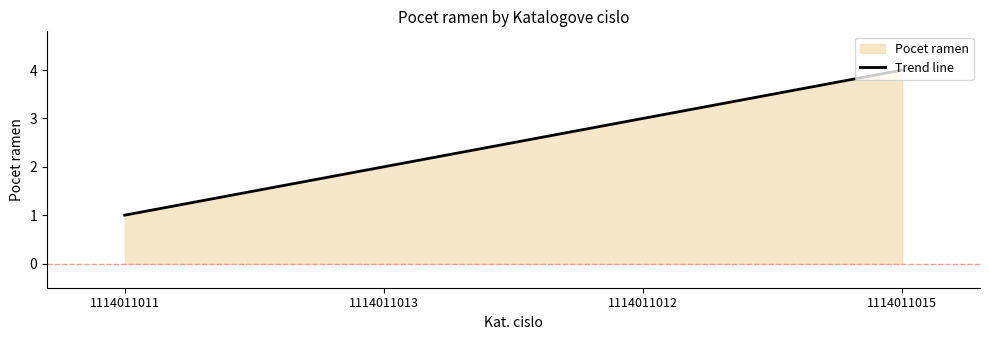

True or false: the data has more than 0 interior local peaks.

False